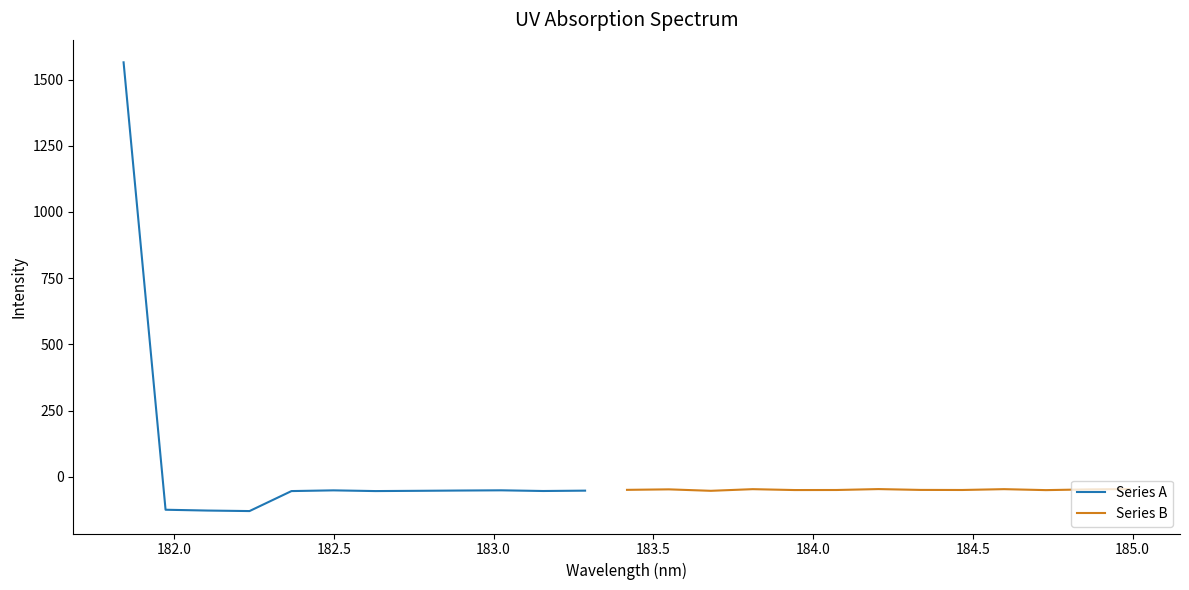

What is the lowest value of the Series A series?

-129.6